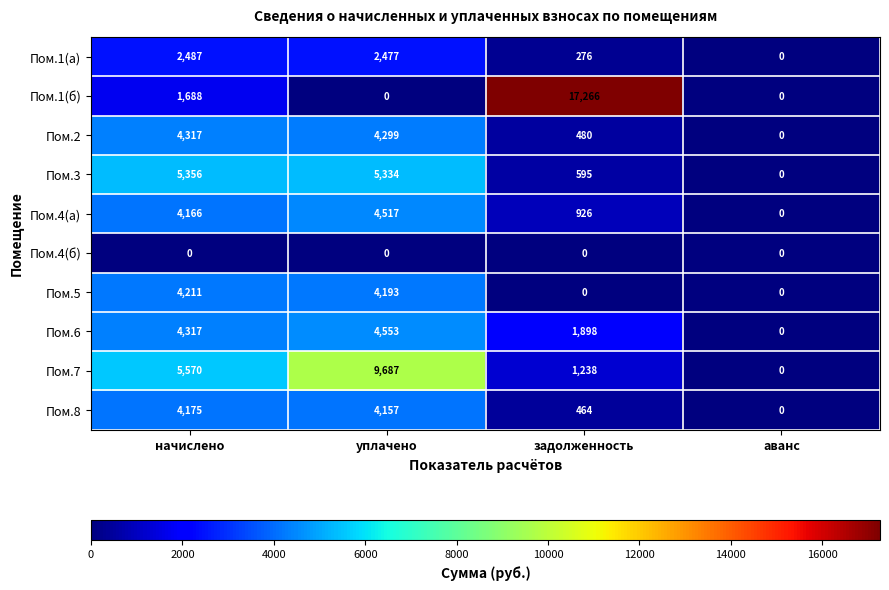

How many data points does each series have?

4